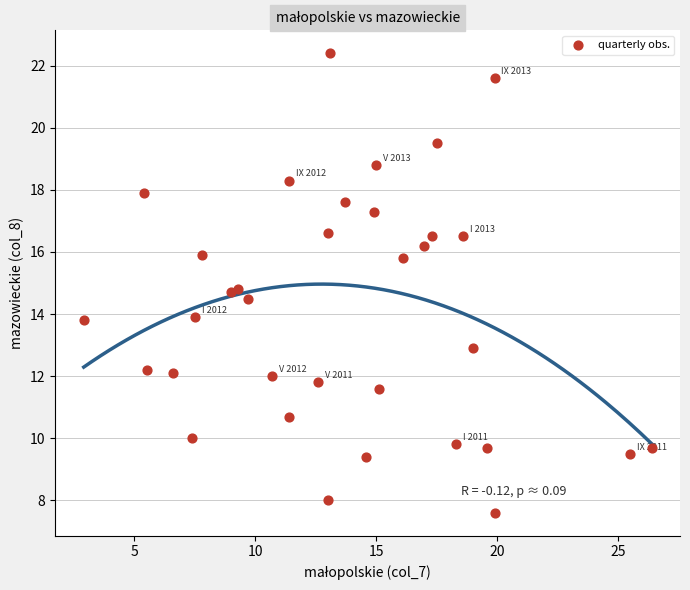

What is the range of Y values (max minus min)?

14.8